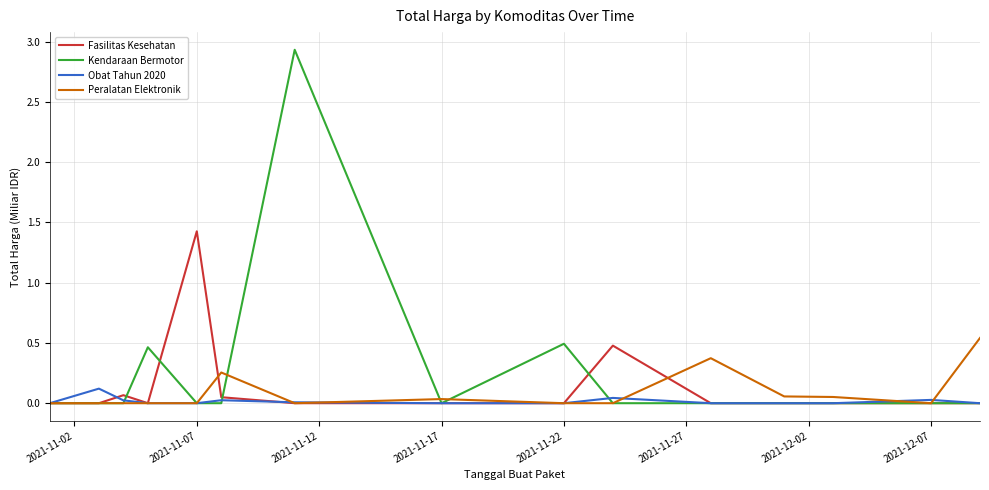

Which series has the largest range (max minus min)?

Kendaraan Bermotor